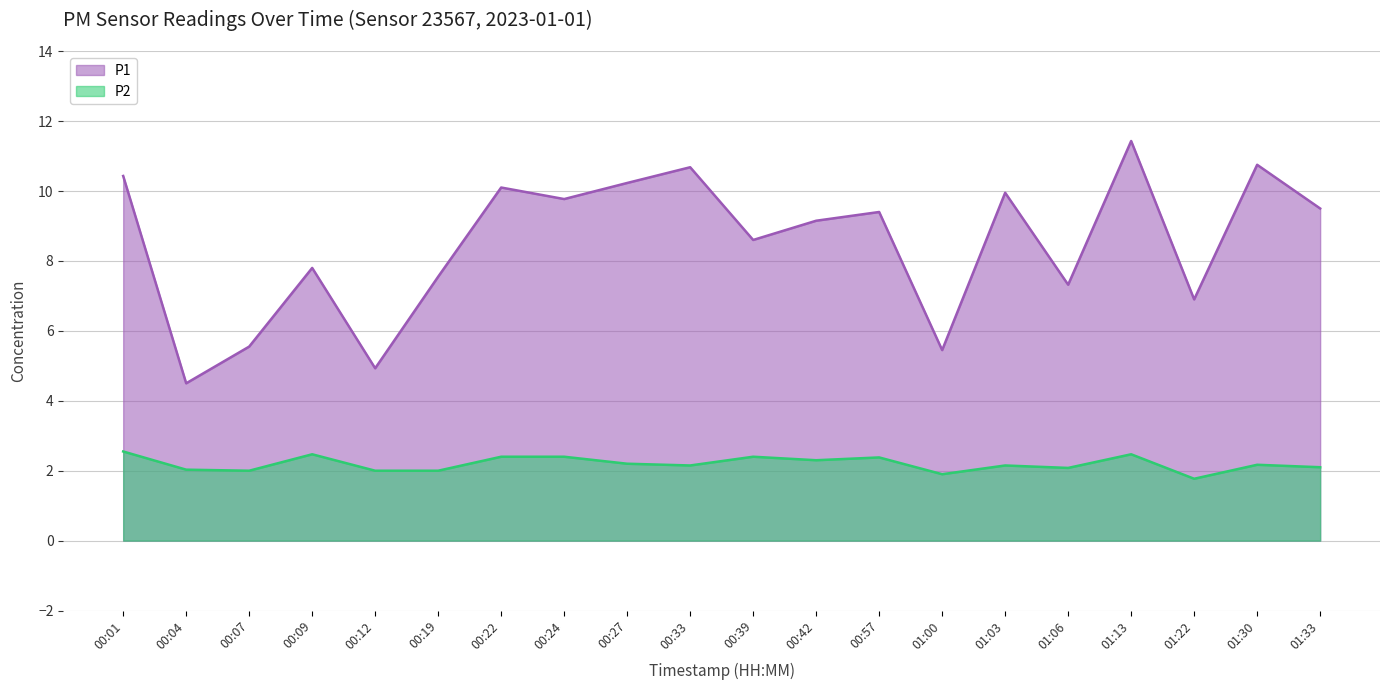

Between 01:30 and 00:07, which is larger?

01:30